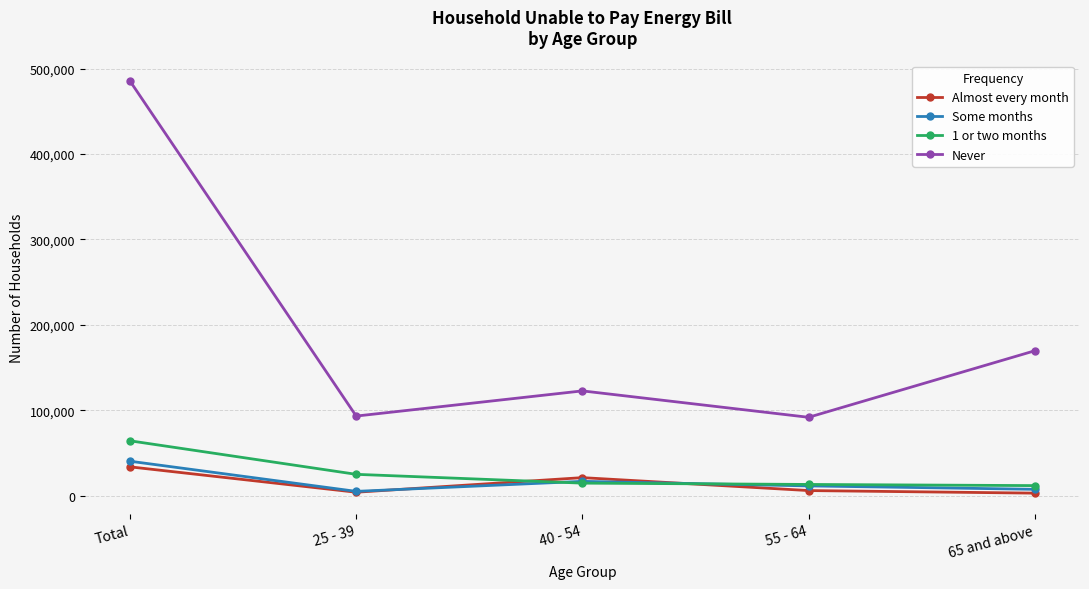

What are all the series names shown in the legend?

Almost every month, Some months, 1 or two months, Never